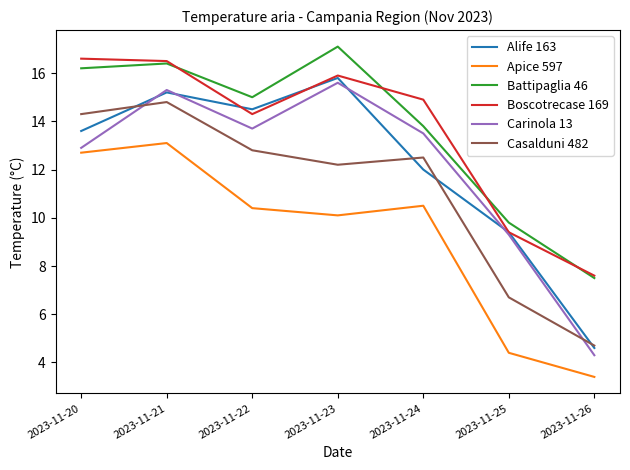

What is the highest value of the Boscotrecase 169 series?

16.6